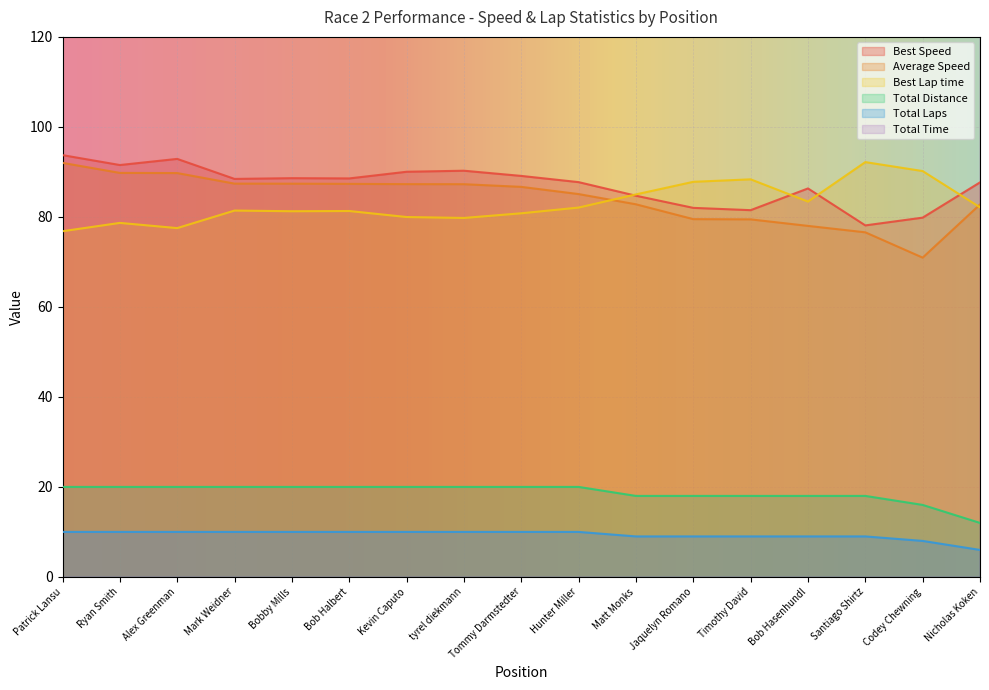

What value does the Total Distance series have at Timothy David?

18.0